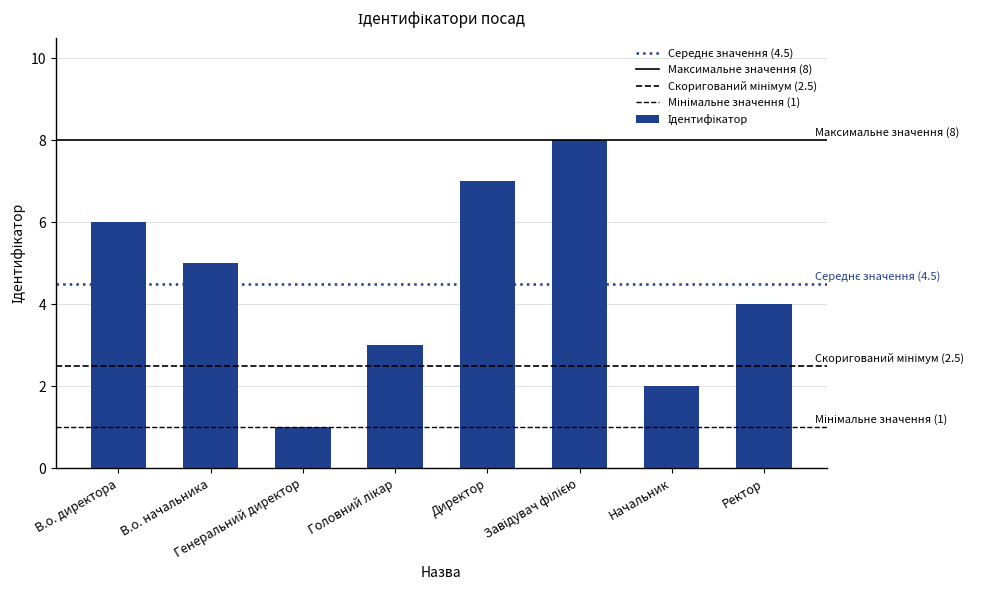

What is the difference between the maximum and minimum values?

7